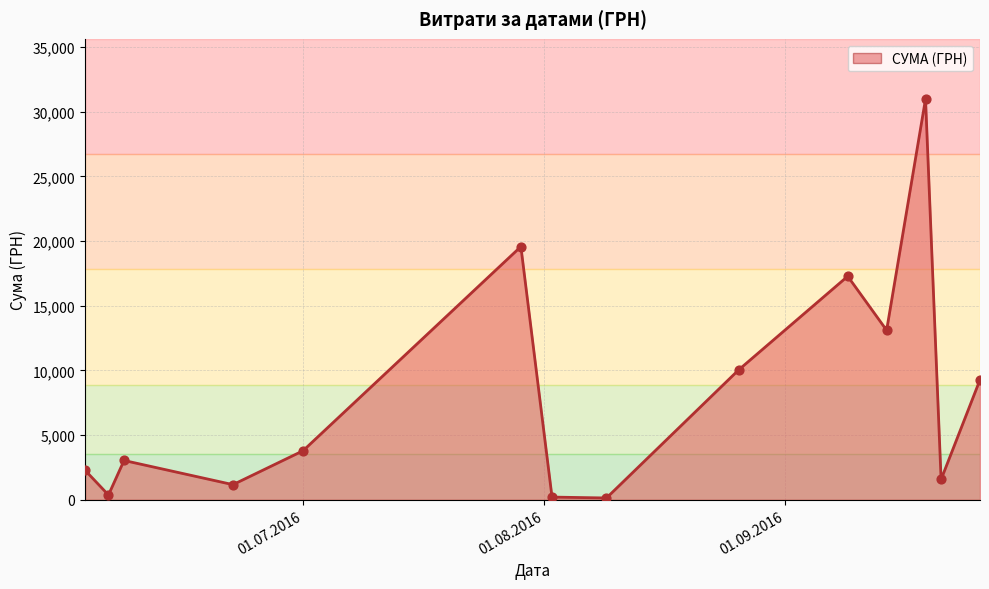

What is the greatest value displayed?

30993.8